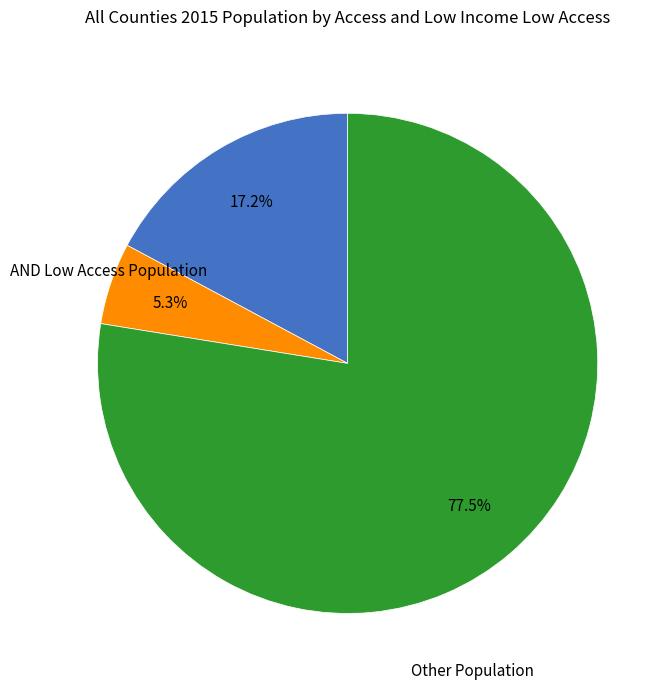

Does any single category account for the majority?

Yes